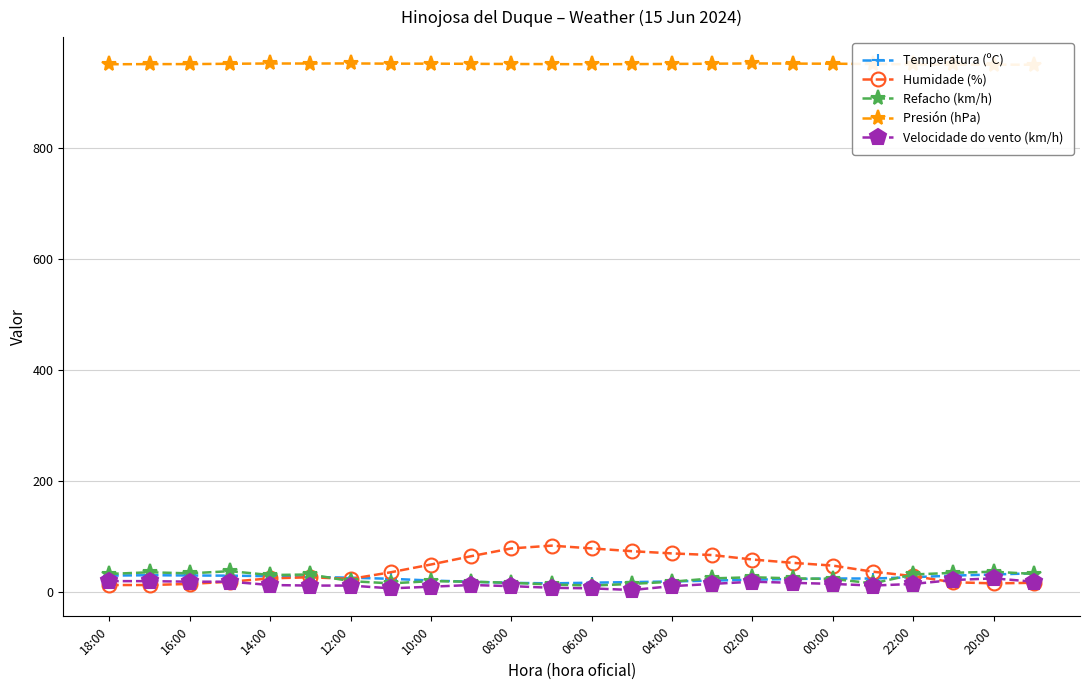

Which category has the lowest value in the Humidade (%) series?

18:00